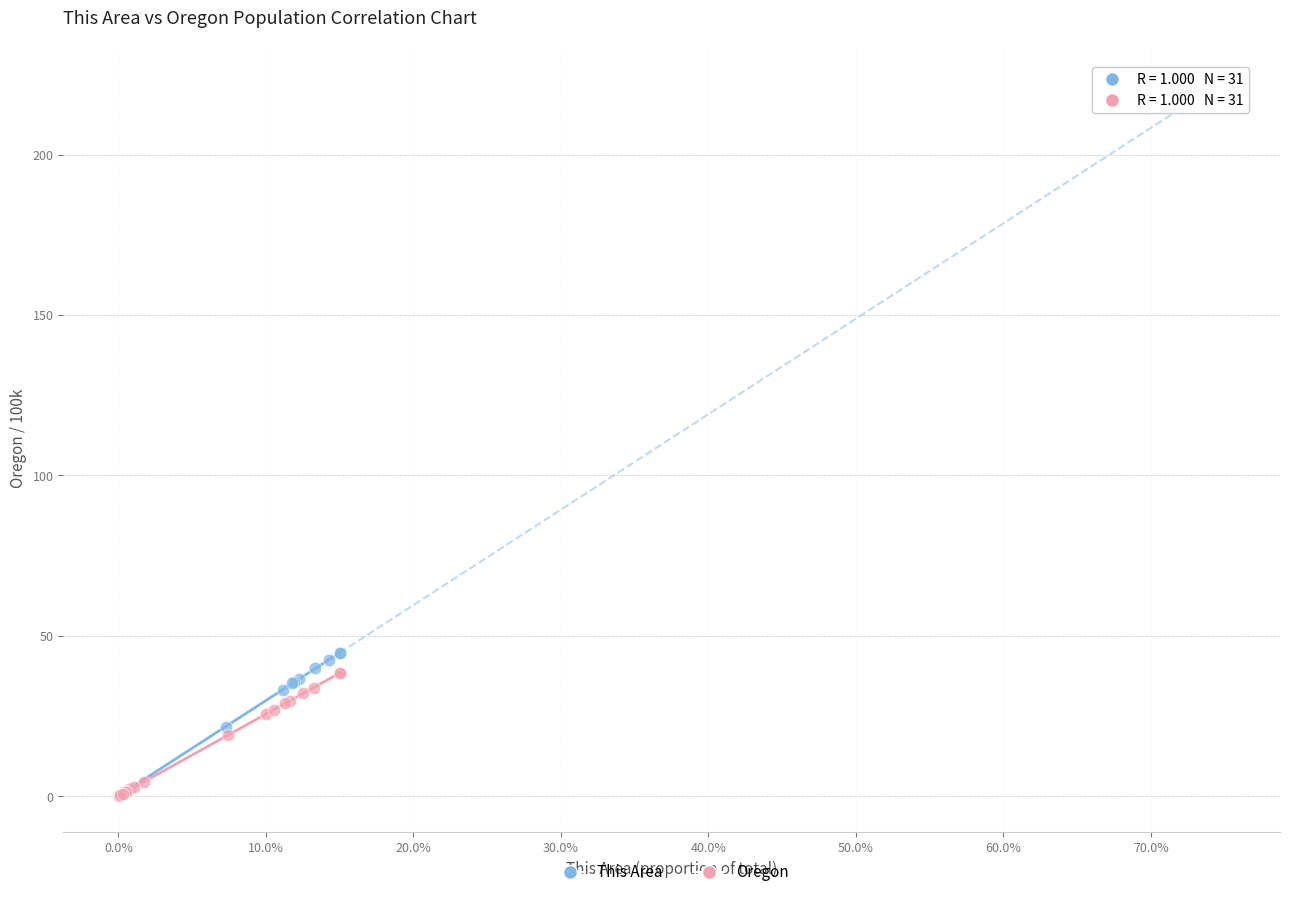

Which series has the largest Y range (max minus min)?

This Area